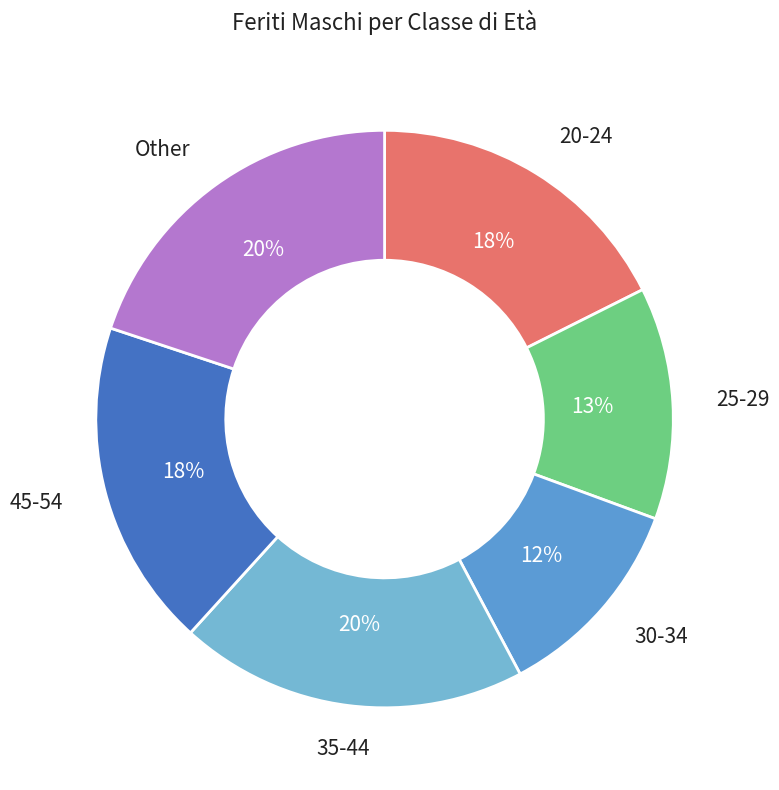

Does any single category account for the majority?

No